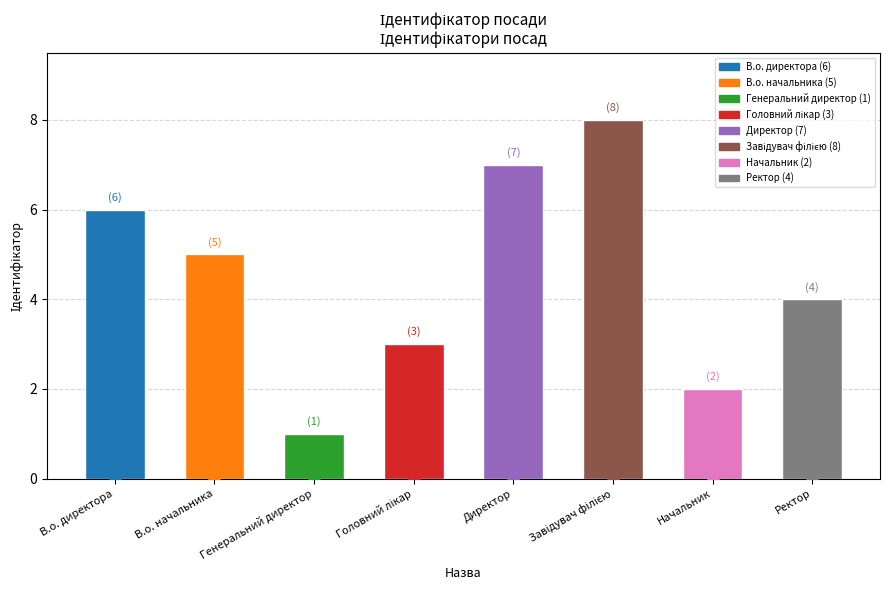

What is the label of the 7th bar from the right?

В.о. начальника